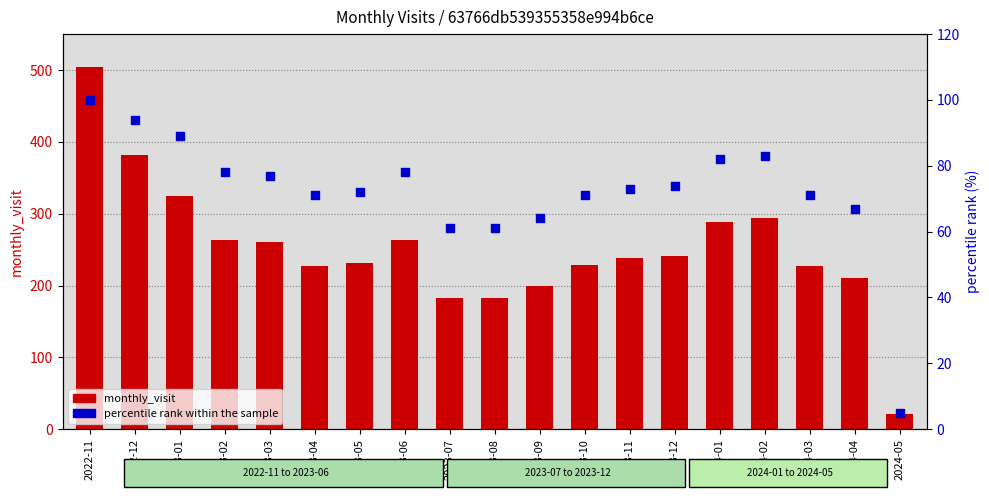

What are all the series names shown in the legend?

monthly_visit, percentile rank within the sample